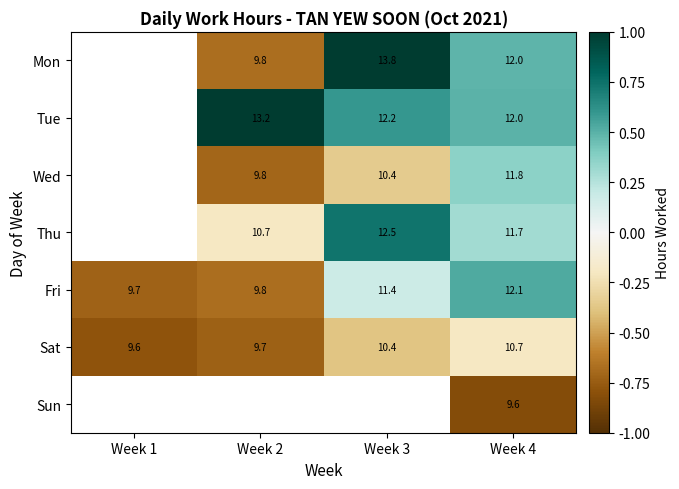

Which series has the largest total across all categories?

Fri